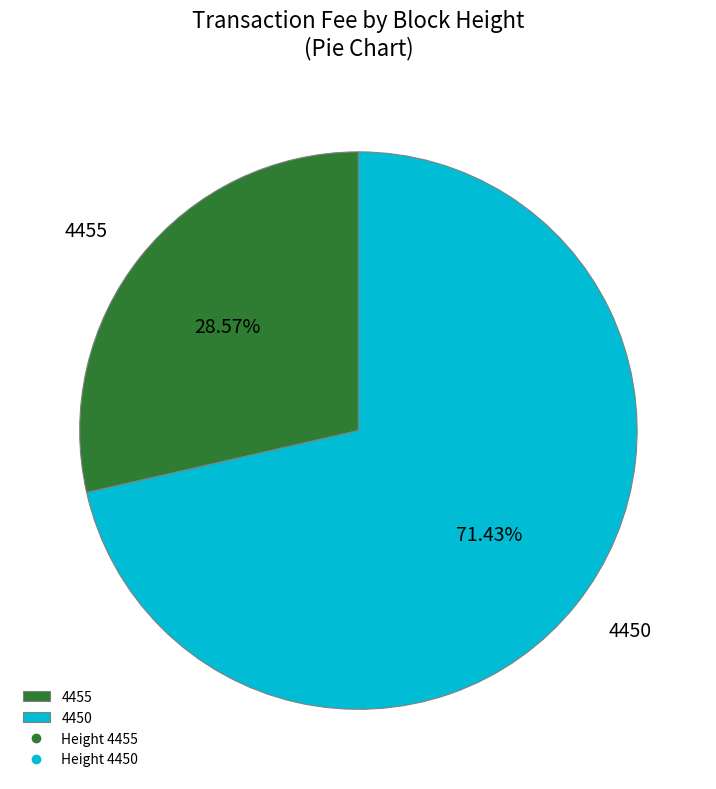

To the nearest percent, what percentage of the pie is 4455?

29%